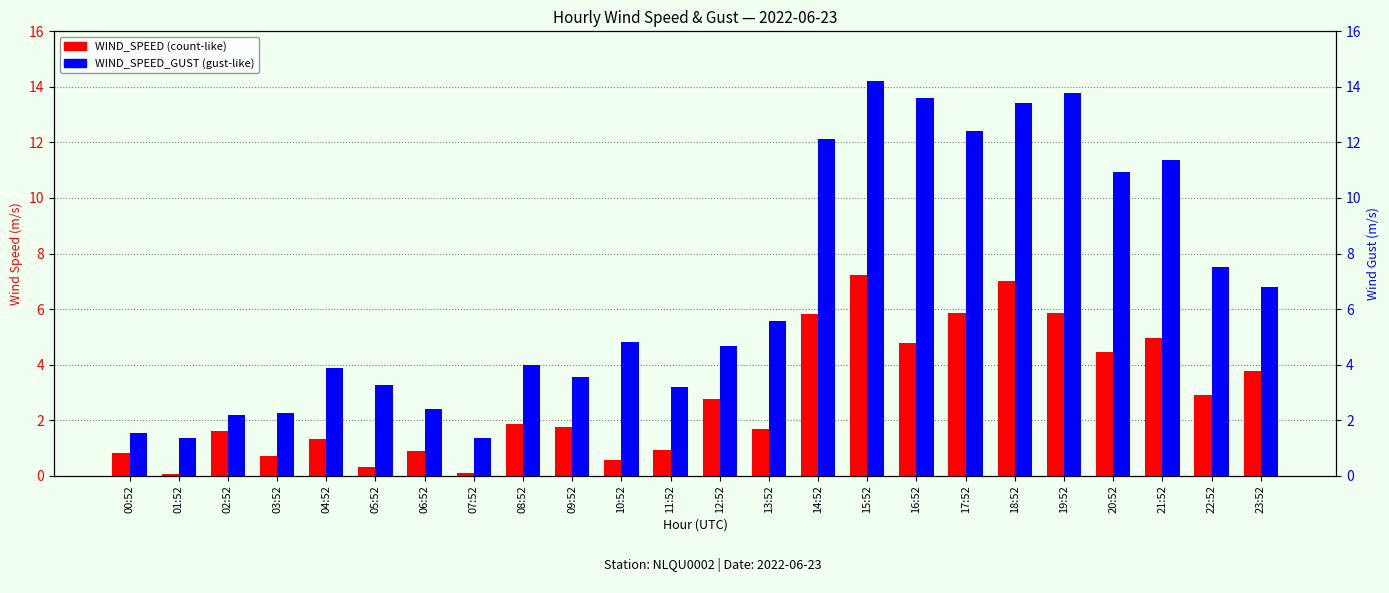

What is the average value of the WIND_SPEED_GUST series?

6.7